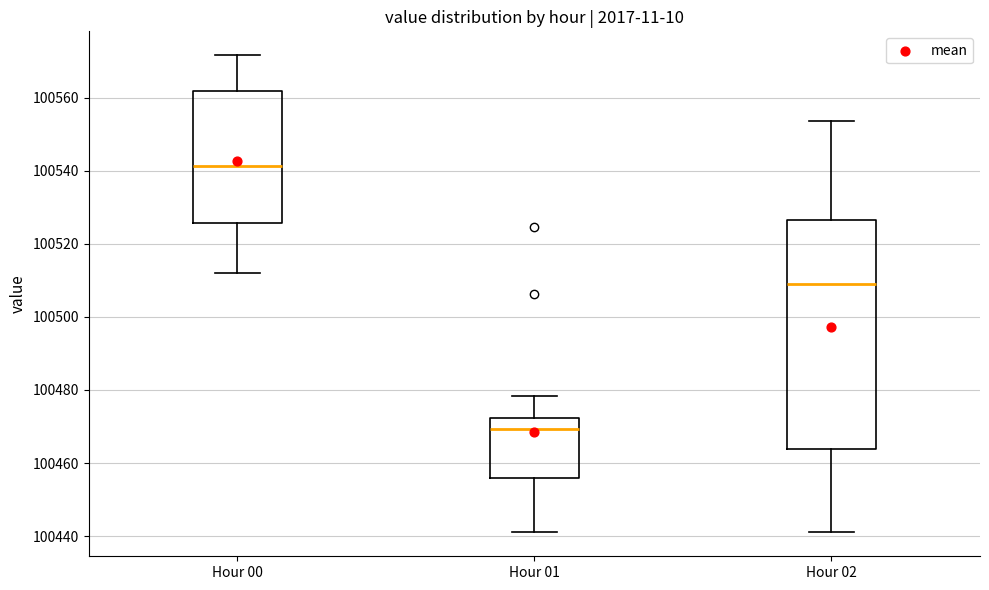

Reading left to right, read every box against the y-axis: the position of its median line, the range the box covers, and the ends of its whiskers. The values are not printed on the chart, so give them approximately, as read against the axis.

Hour 00: median 100542, box 100526 to 100562, whiskers 100512 to 100572
Hour 01: median 100470, box 100456 to 100472, whiskers 100442 to 100478
Hour 02: median 100510, box 100464 to 100526, whiskers 100442 to 100554